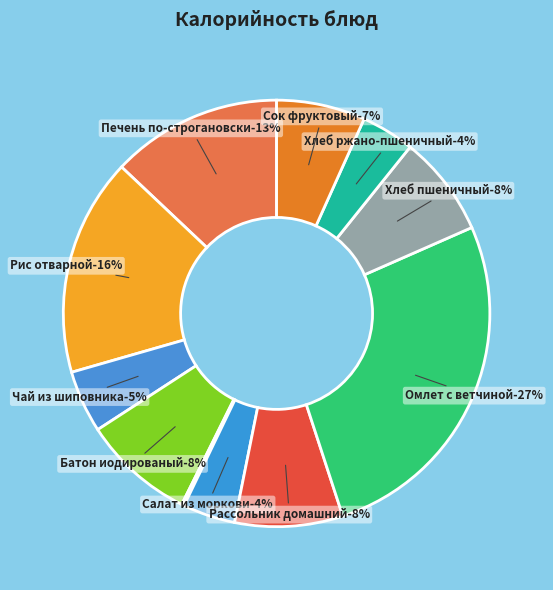

Do Сок фруктовый and Салат из моркови together represent more than half of the pie?

No